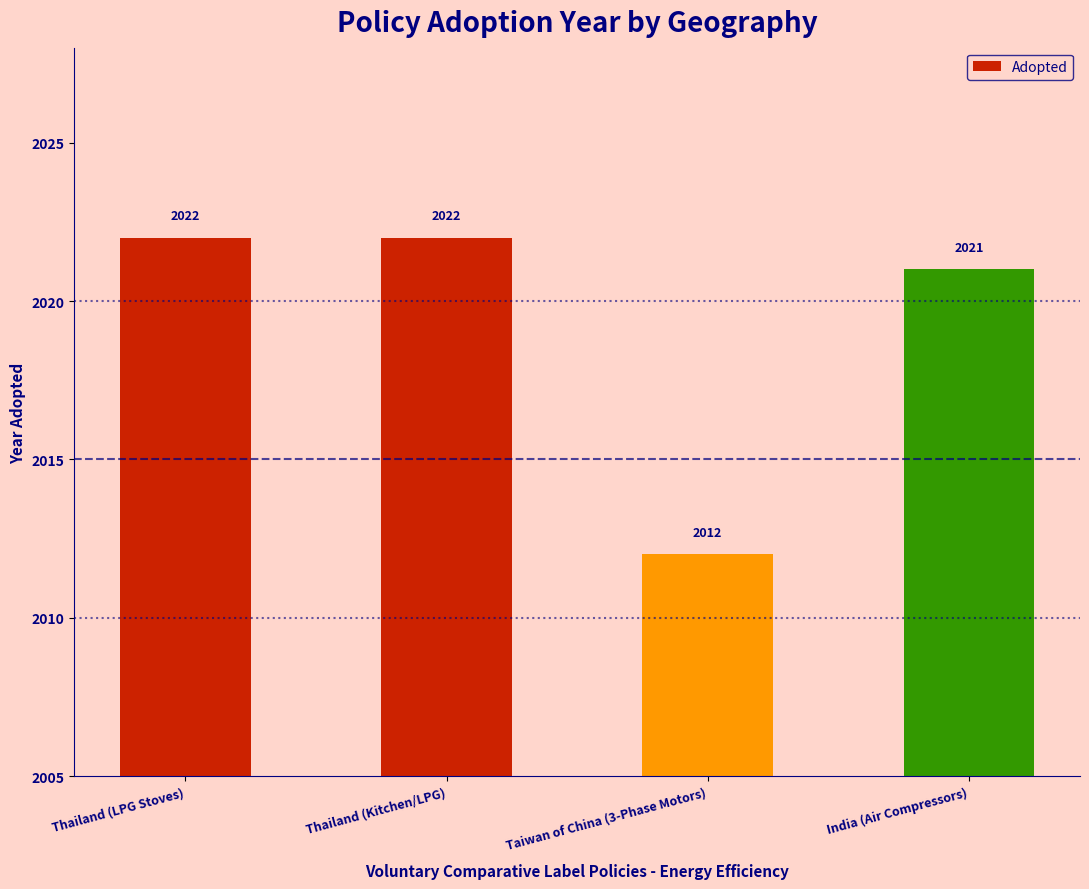

What is the approximate value at Taiwan of China (3-Phase Motors), to the nearest 5?

2010